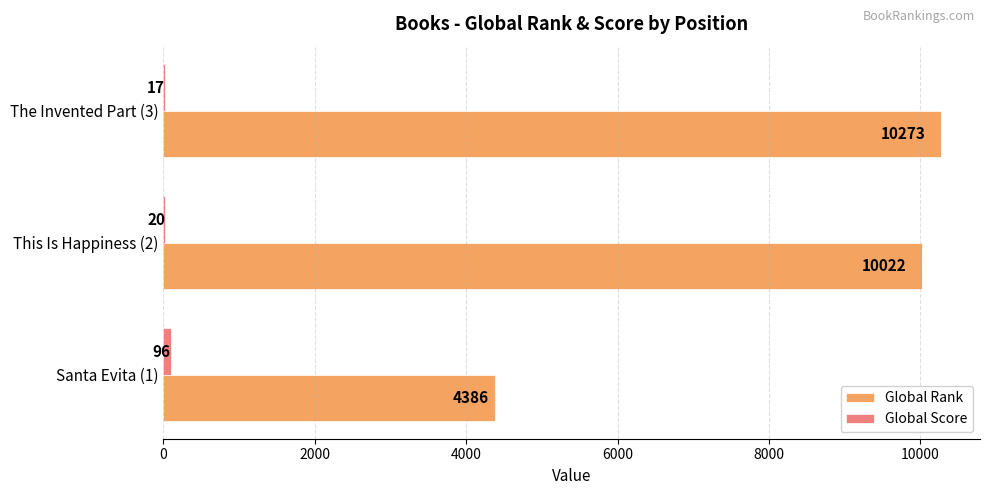

At which label is Global Rank closest to 7329?

This Is Happiness (2)